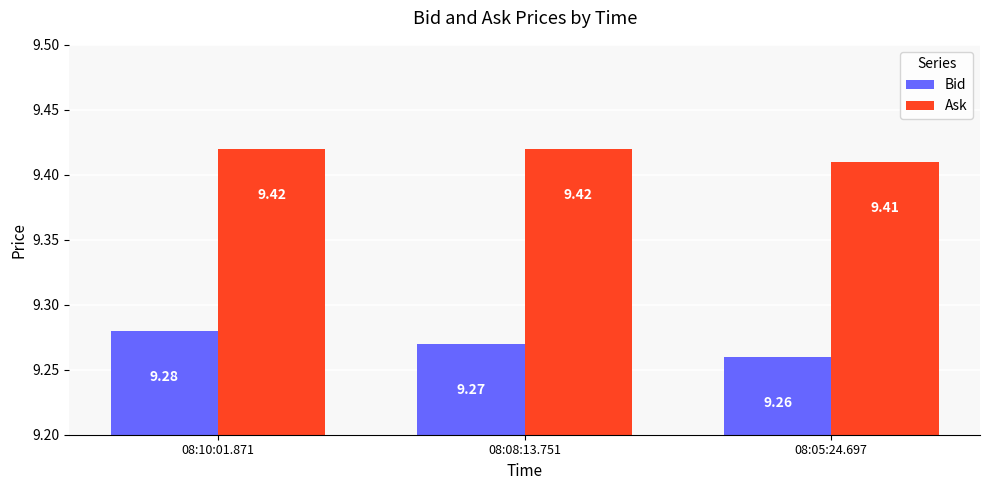

What is the label of the 1st bar from the left?

08:10:01.871